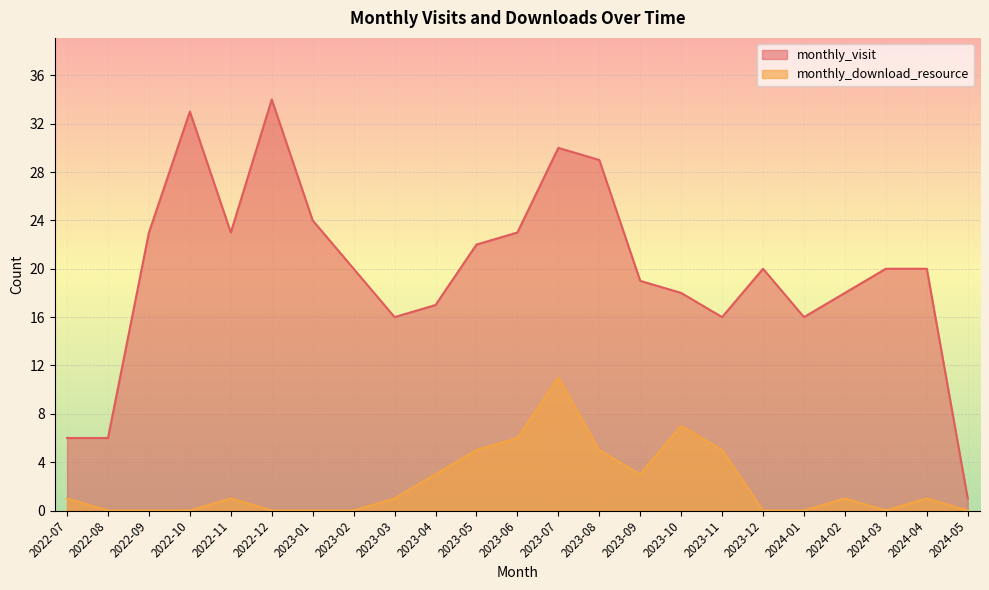

At which label is monthly_visit closest to 17?

2023-04